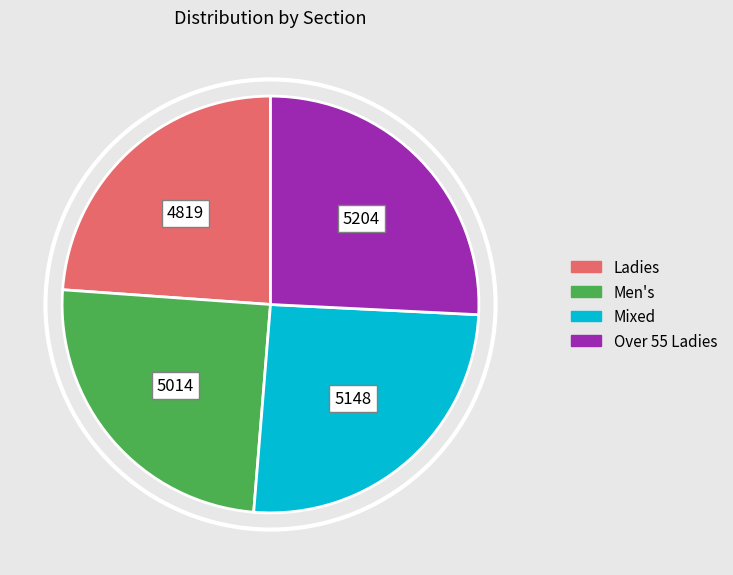

Is there a majority slice in this chart?

No